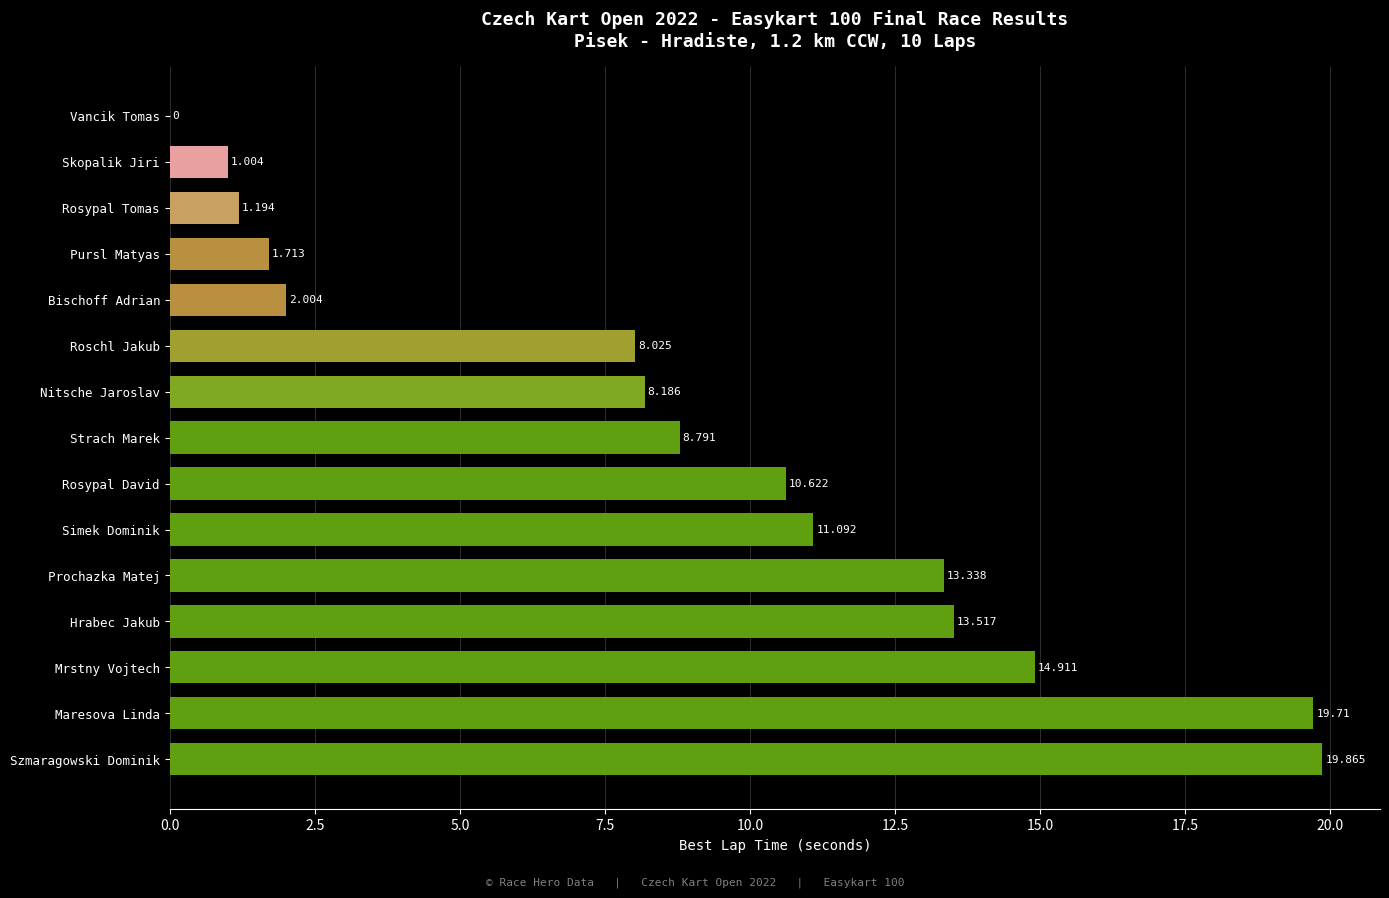

Which has a higher value, Skopalik Jiri or Prochazka Matej?

Prochazka Matej